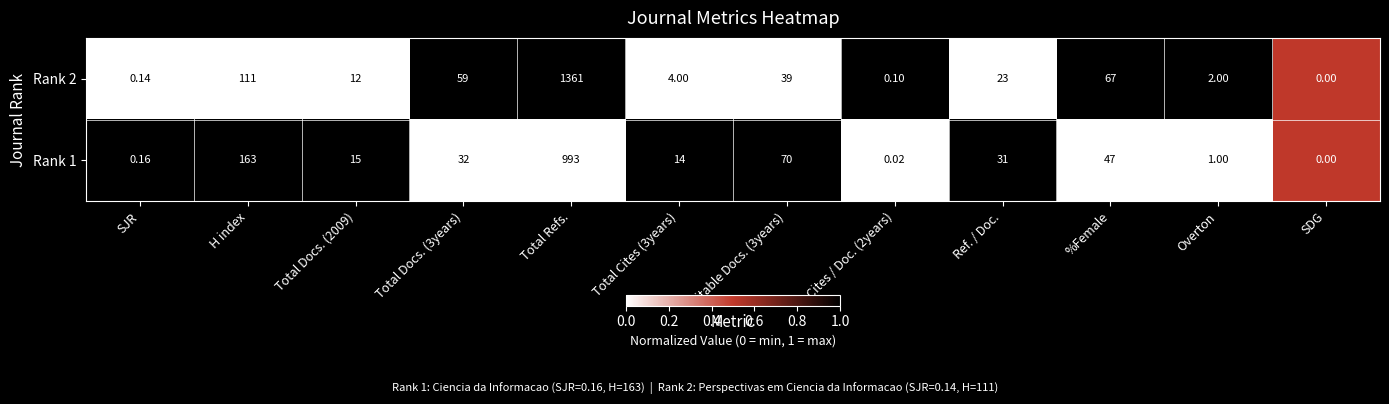

List the series in order of their peak value, highest first.

Rank 2, Rank 1